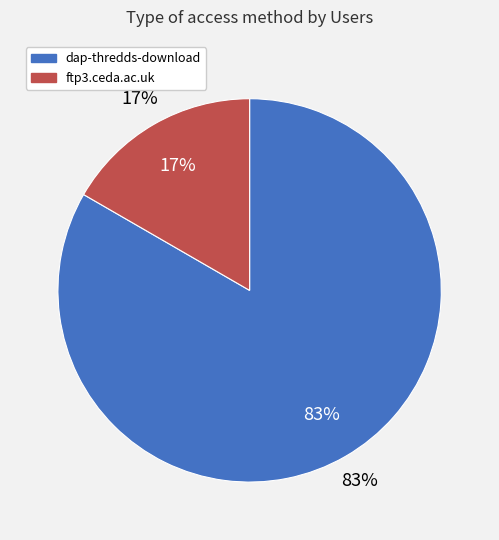

To the nearest percent, what is the average slice percentage?

50%